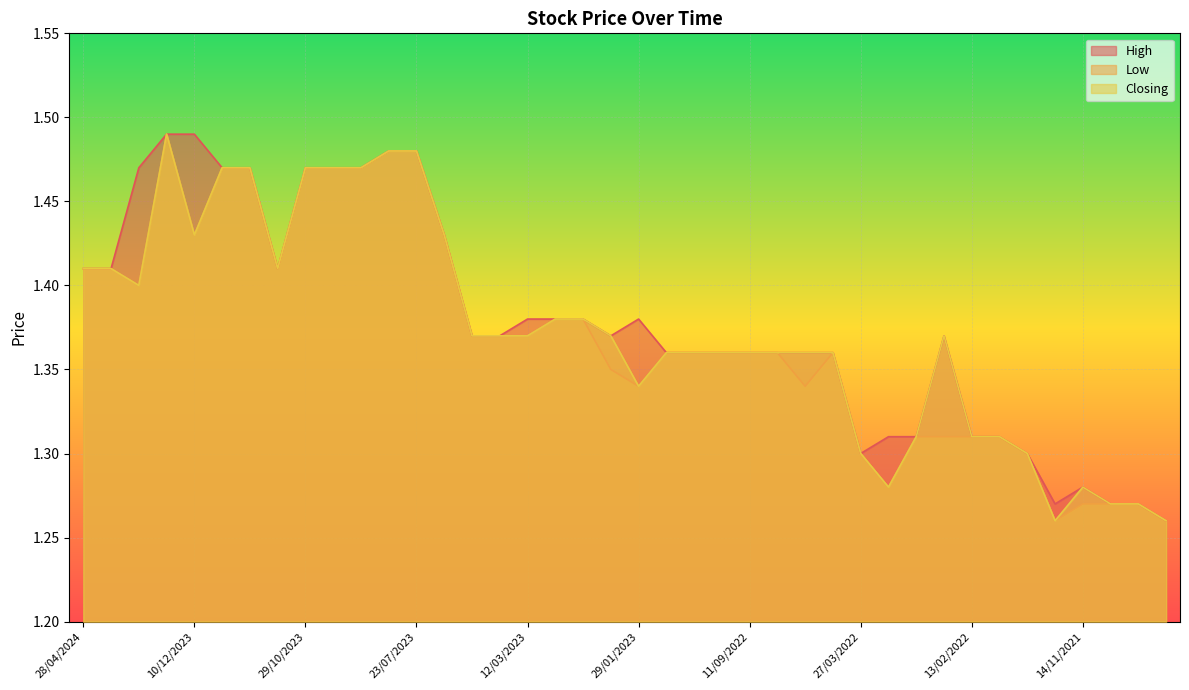

Which category has the highest value in the Low series?

11/02/2024